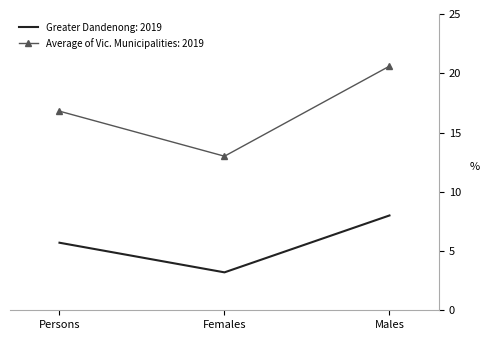

Which series has the largest range (max minus min)?

Average of Vic. Municipalities: 2019